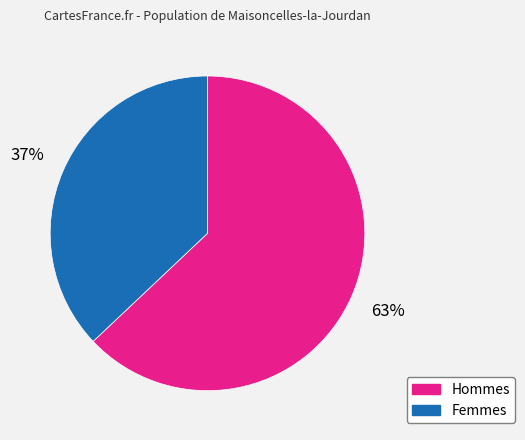

Does any single category account for the majority?

Yes